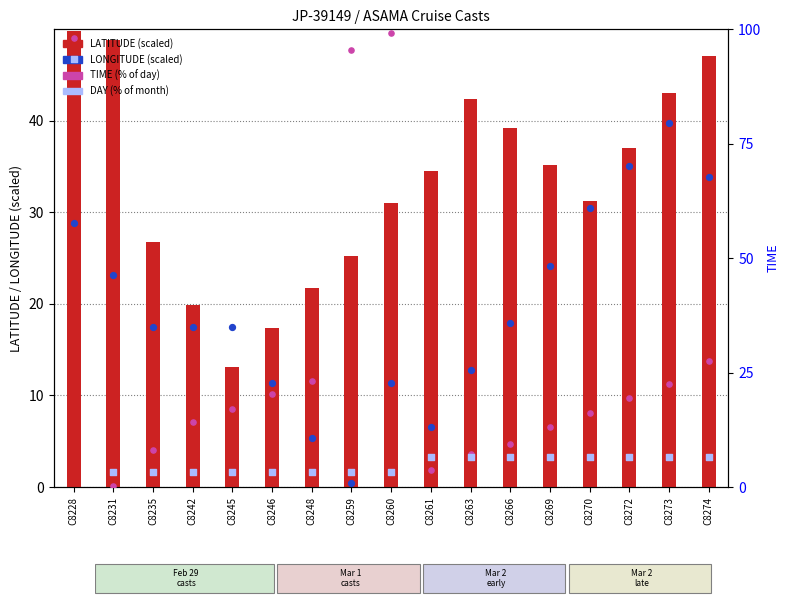

Which series contains the lowest Y value?

TIME (% of day)